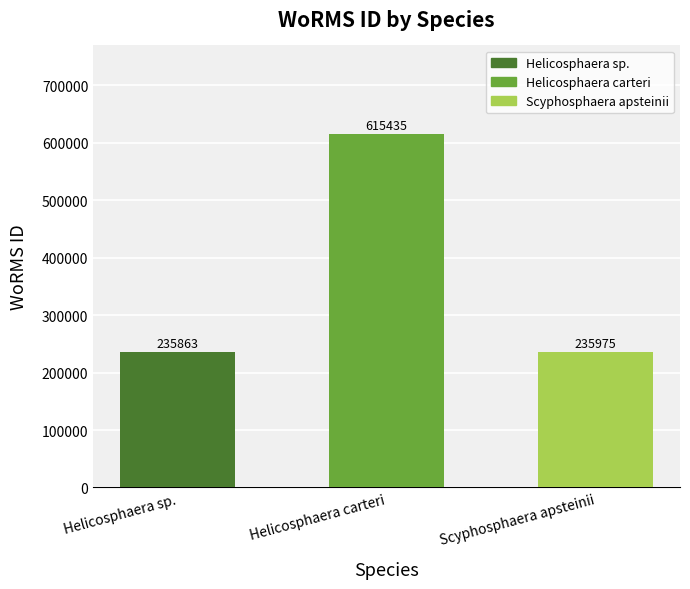

What is the label of the 1st bar from the left?

Helicosphaera sp.